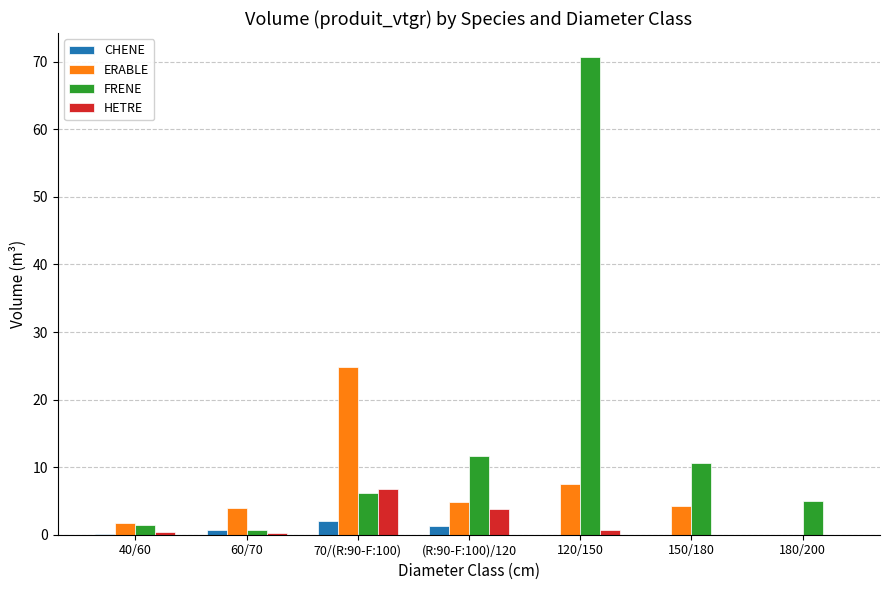

The CHENE series shows 0.0 at 120/150. True or false?

True